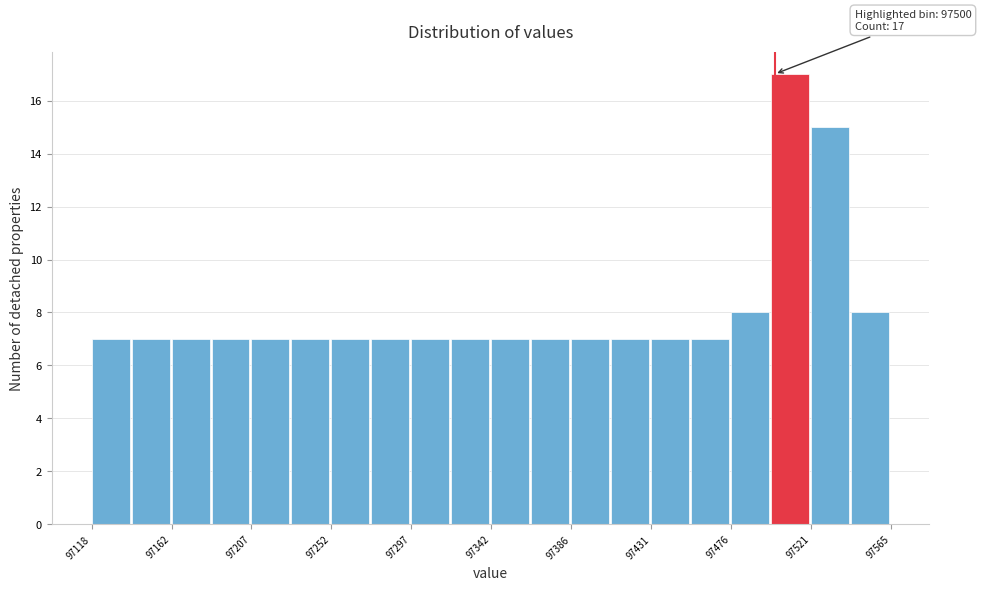

Which range on the x-axis has the tallest bar?

97500 to 97520